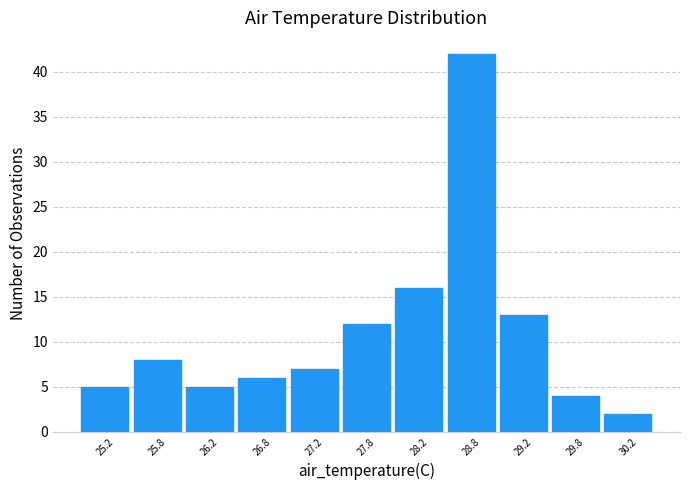

Reading left to right, list every bar in this chart as the range it spans on the x-axis followed by its height. The values are not printed on the chart, so give them approximately, as read against the axis.

25.0 to 25.5: 5
25.5 to 26.0: 8
26.0 to 26.5: 5
26.5 to 27.0: 6
27.0 to 27.5: 7
27.5 to 28.0: 12
28.0 to 28.5: 16
28.5 to 29.0: 42
29.0 to 29.5: 13
29.5 to 30.0: 4
30.0 to 30.5: 2